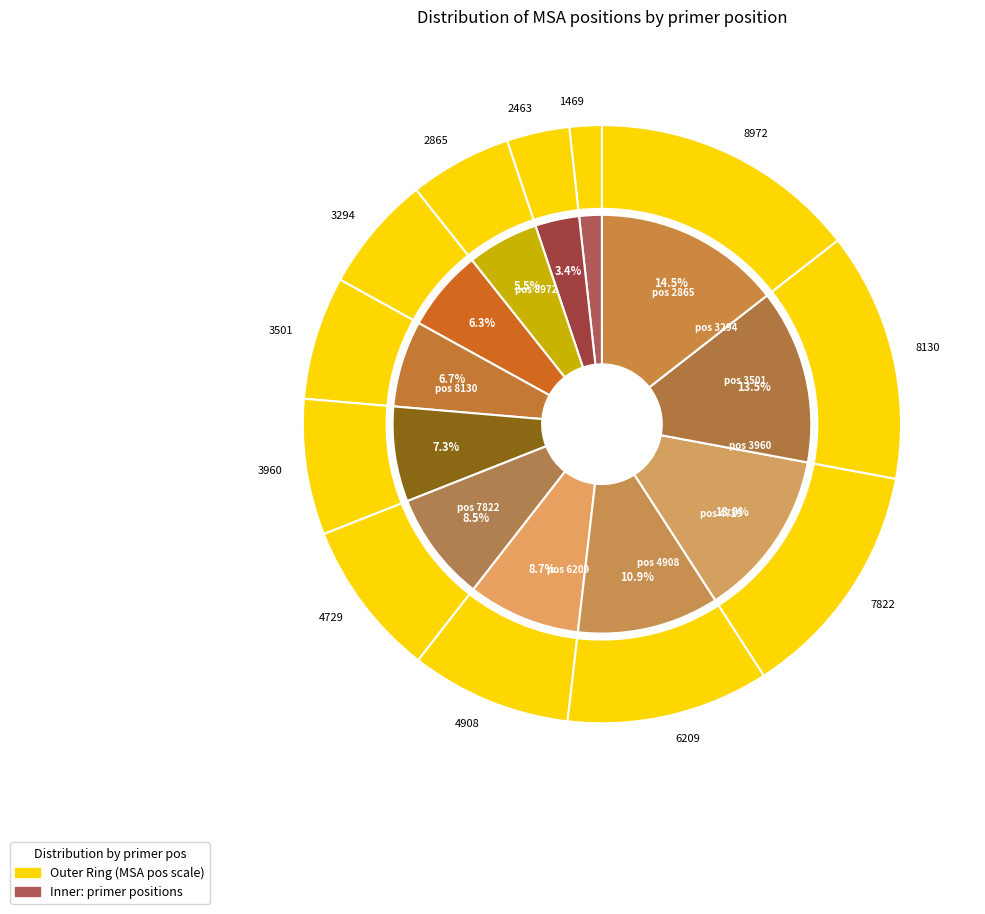

Is there any slice that represents more than half of the pie?

No